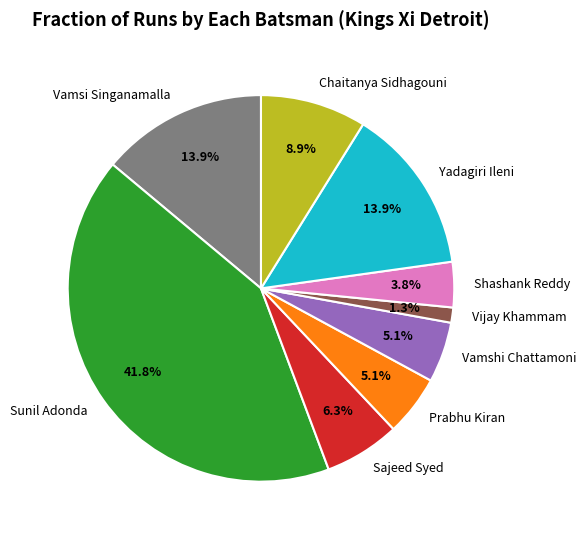

Which category has the biggest portion of the pie?

Sunil Adonda